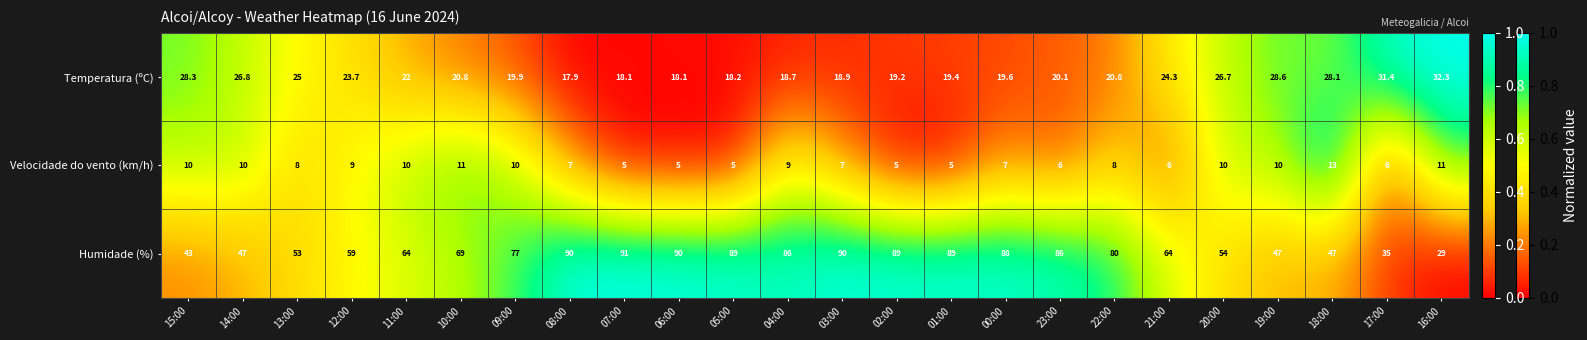

Which series has the largest range (max minus min)?

Humidade (%)